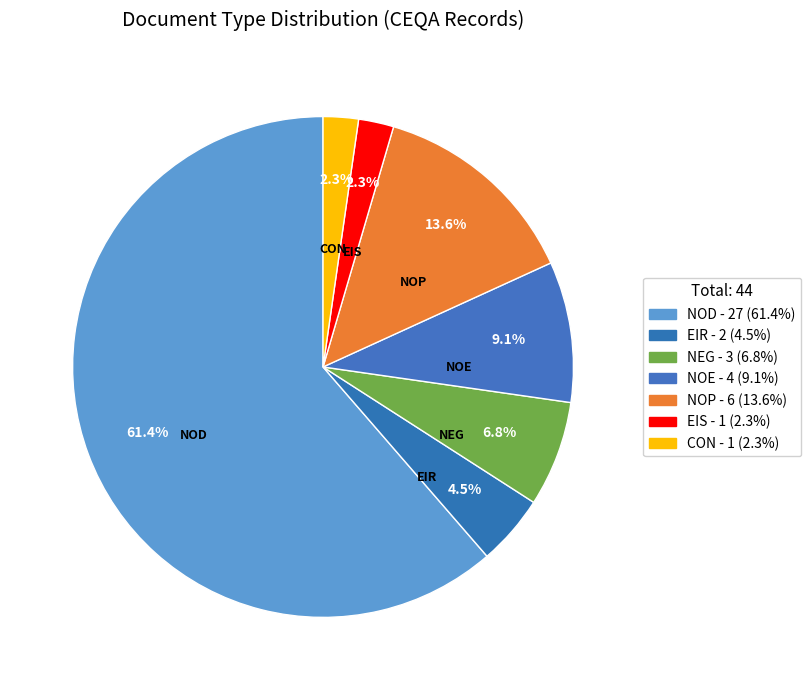

Approximately how many times larger is the value at NOP compared to EIS?

6.0